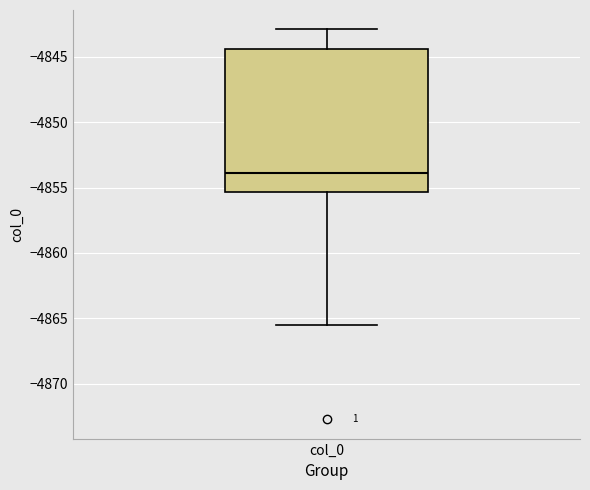

Where is the upper edge of the box for col_0 on the y-axis? The values are not printed on the chart, so give them approximately, as read against the axis.

-4844.5